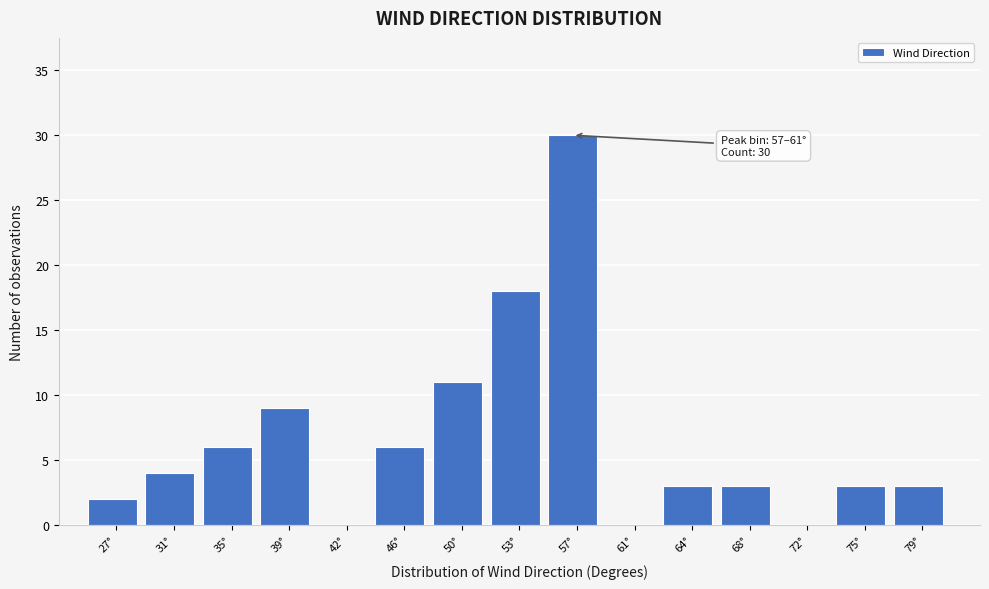

Reading right to left, list all the values displayed in this chart.

79°=3	75°=3	72°=0	68°=3	64°=3	61°=0	57°=30	53°=18	50°=11	46°=6	42°=0	39°=9	35°=6	31°=4	27°=2